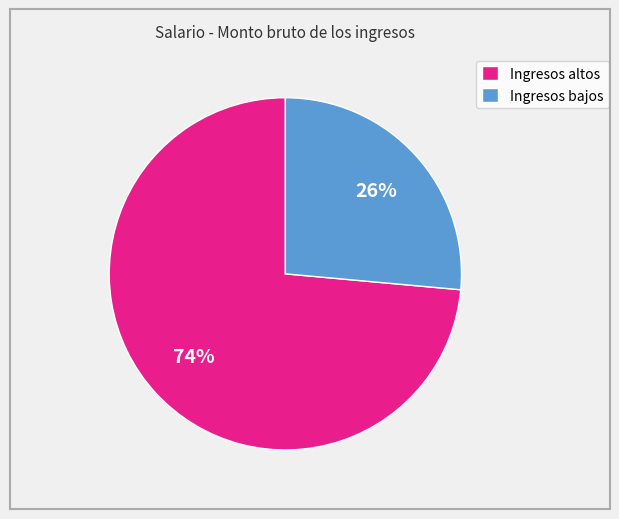

Do Ingresos bajos and Ingresos altos together represent more than half of the pie?

Yes